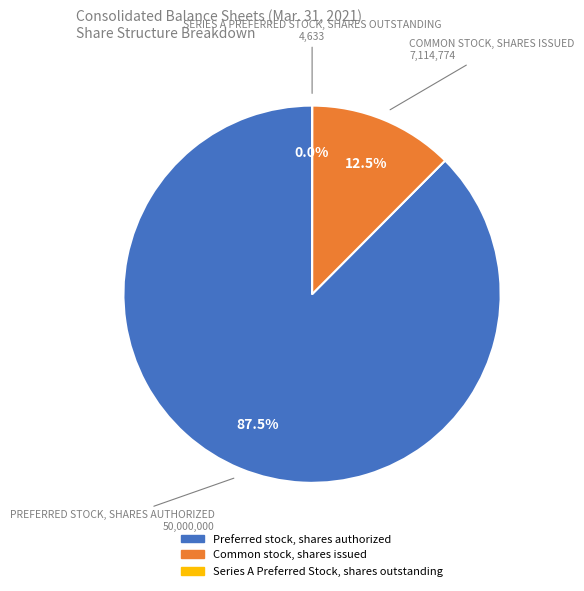

The Common stock, shares issued slice represents 1% of the pie. True or false?

False